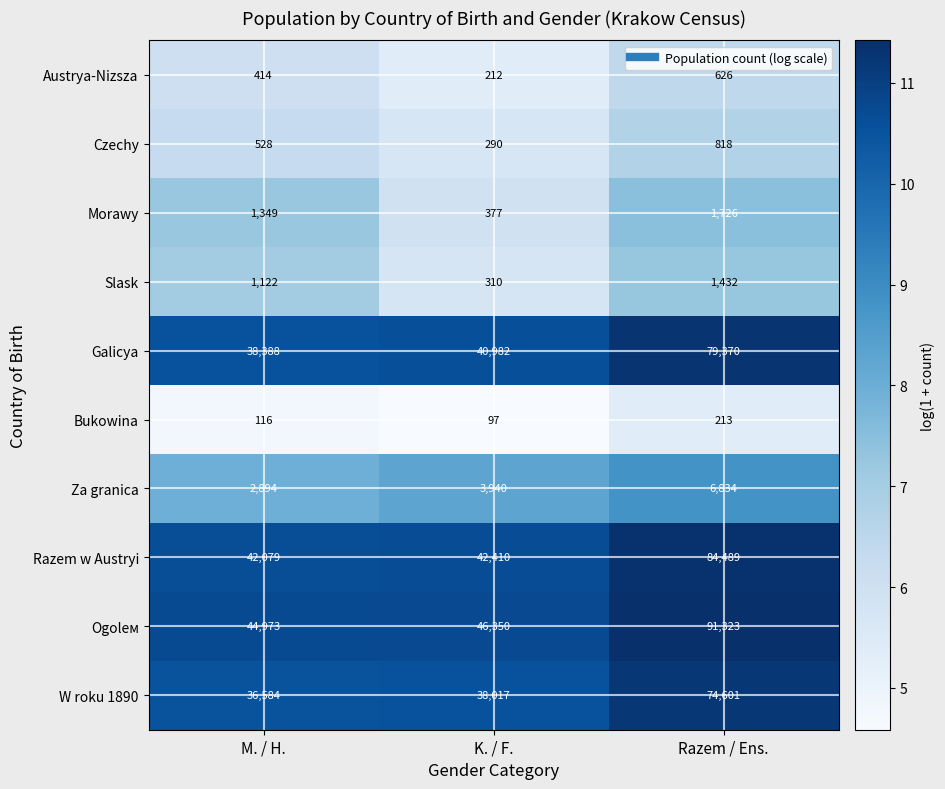

Which series has the largest range (max minus min)?

Ogolем